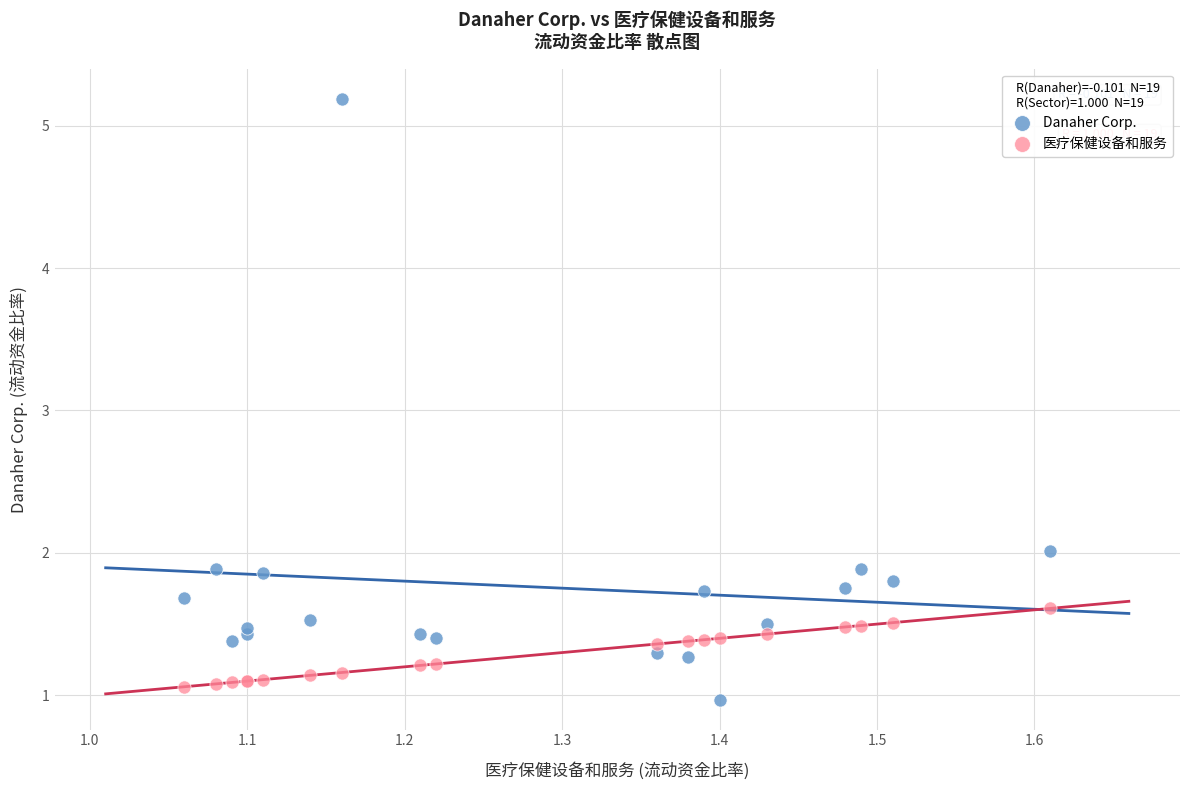

What are all the series names shown in the legend?

Danaher Corp., 医疗保健设备和服务